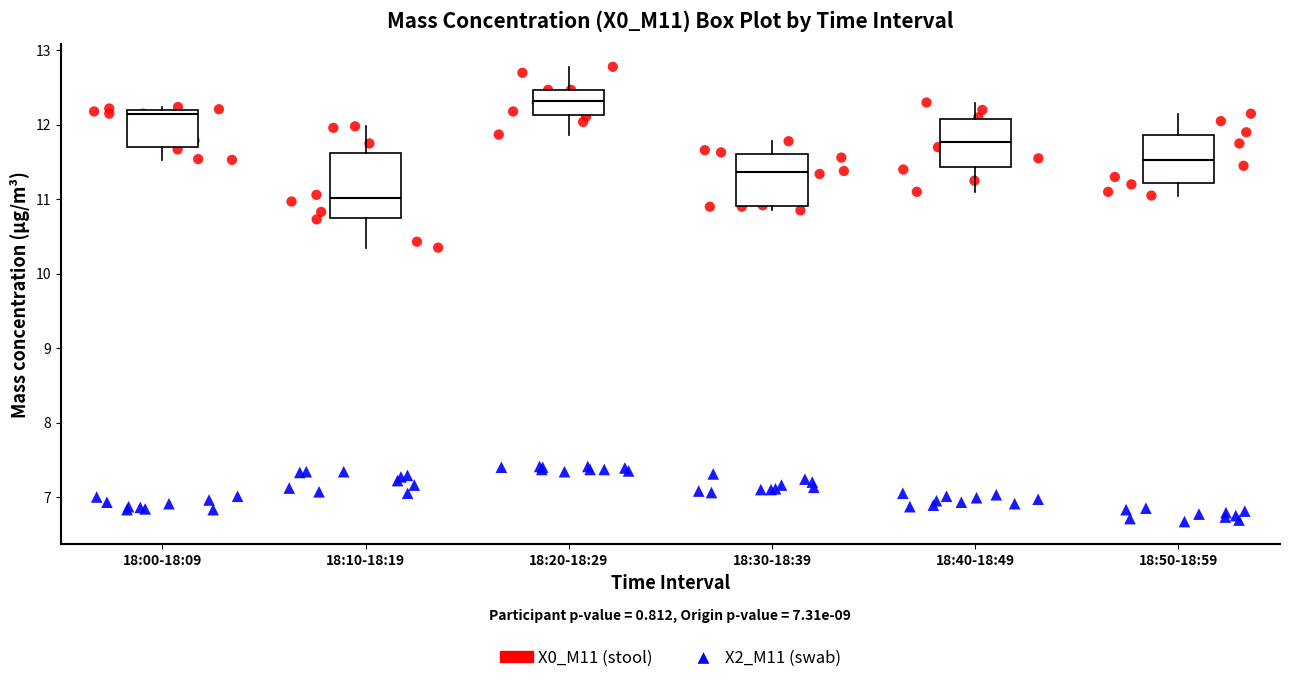

Which box is the tallest, from its lower edge to its upper edge?

18:10-18:19